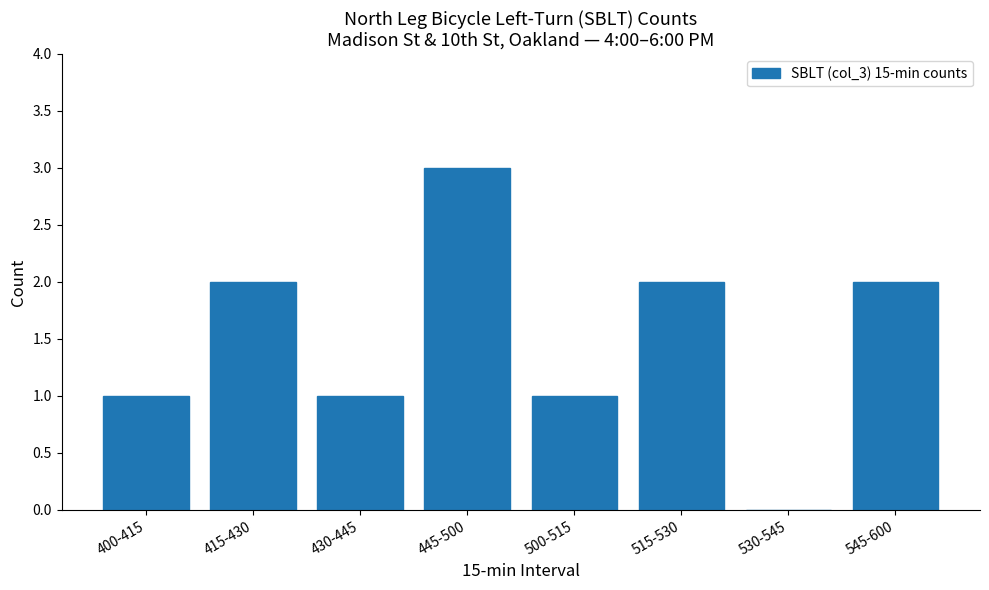

Reading left to right, transcribe all the data shown in this chart.

400-415=1	415-430=2	430-445=1	445-500=3	500-515=1	515-530=2	530-545=0	545-600=2